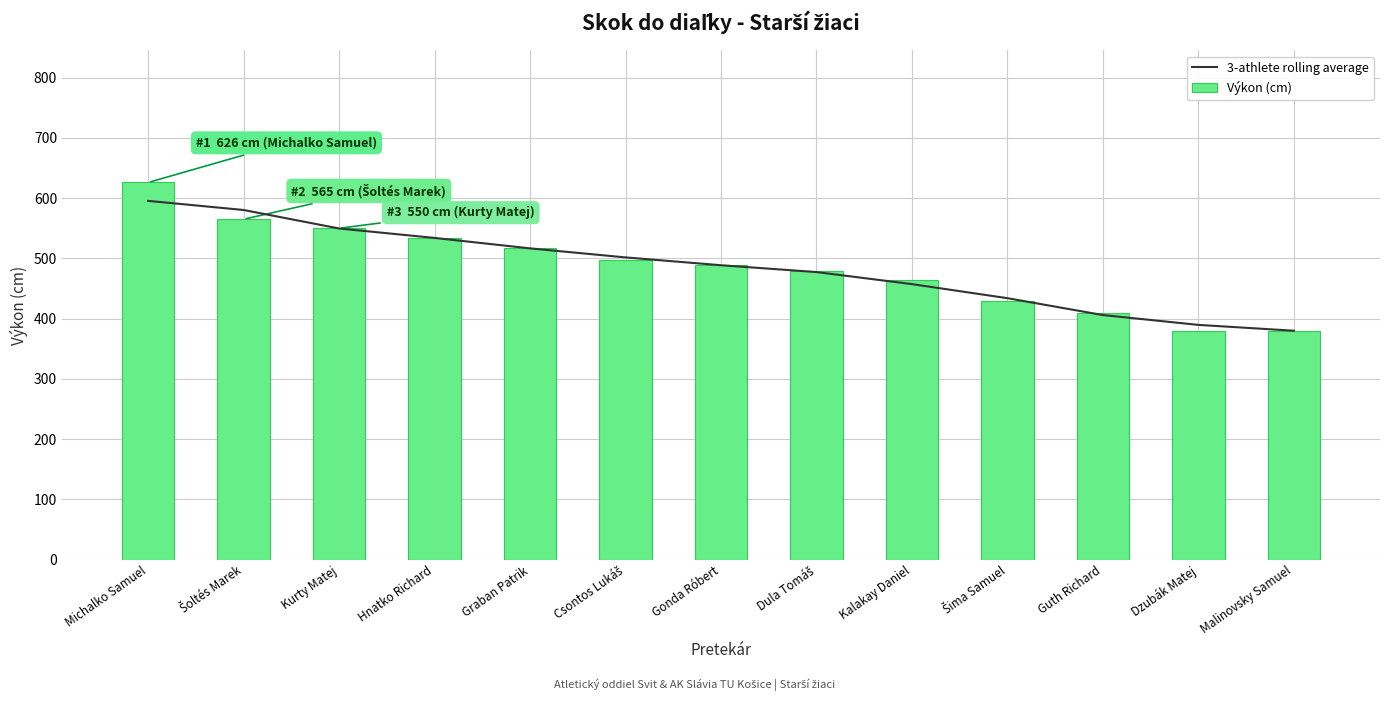

Are the bars horizontal?

No